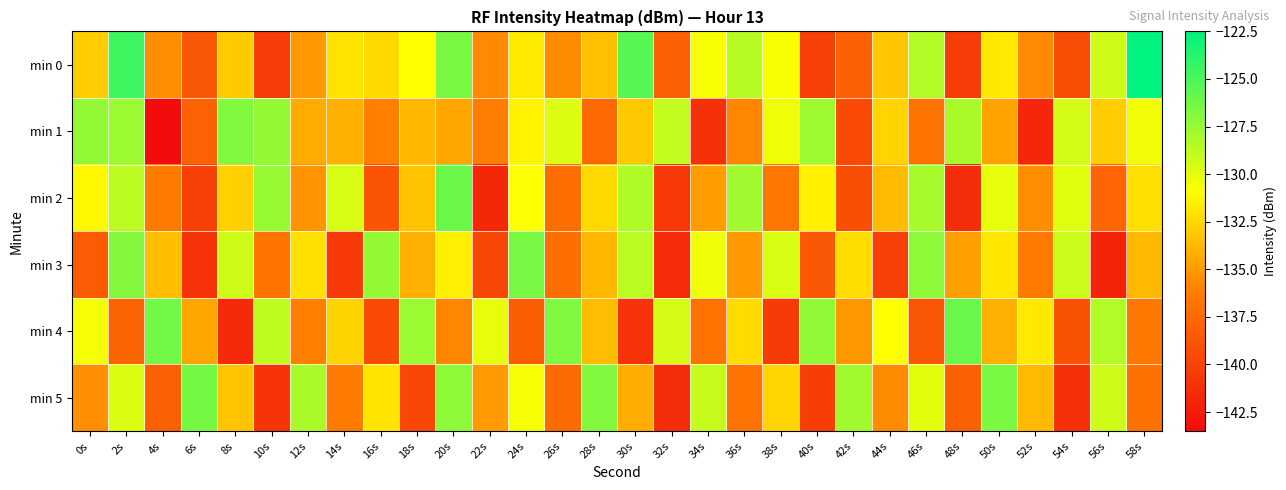

Reading right to left, what are all the values shown in this chart?

min 0: 58s=-122.6	56s=-129.3	54s=-139.4	52s=-135.8	50s=-131.8	48s=-140.4	46s=-128.3	44s=-133.2	42s=-138.1	40s=-140.2	38s=-130.8	36s=-128.5	34s=-130.8	32s=-138.1	30s=-125.4	28s=-133.4	26s=-135.7	24s=-131.7	22s=-135.7	20s=-126.6	18s=-130.9	16s=-132.5	14s=-132.0	12s=-135.1	10s=-140.4	8s=-133.0	6s=-138.6	4s=-135.6	2s=-124.6	0s=-133.0
min 1: 58s=-130.5	56s=-133.0	54s=-129.4	52s=-141.8	50s=-134.7	48s=-128.1	46s=-136.9	44s=-132.6	42s=-139.5	40s=-127.7	38s=-130.3	36s=-135.8	34s=-141.2	32s=-128.9	30s=-133.1	28s=-137.6	26s=-129.8	24s=-131.4	22s=-136.2	20s=-134.5	18s=-133.9	16s=-136.1	14s=-134.1	12s=-134.4	10s=-127.4	8s=-126.8	6s=-138.0	4s=-143.4	2s=-127.6	0s=-127.4
min 2: 58s=-132.2	56s=-137.8	54s=-129.9	52s=-135.6	50s=-130.1	48s=-141.3	46s=-128.0	44s=-133.7	42s=-139.2	40s=-131.5	38s=-136.7	36s=-127.8	34s=-134.9	32s=-140.6	30s=-128.3	28s=-132.5	26s=-137.2	24s=-130.8	22s=-141.7	20s=-126.1	18s=-133.4	16s=-138.9	14s=-129.6	12s=-135.3	10s=-127.5	8s=-132.8	6s=-140.1	4s=-136.4	2s=-128.7	0s=-131.2
min 3: 58s=-133.8	56s=-142.0	54s=-129.2	52s=-136.5	50s=-131.9	48s=-134.8	46s=-127.1	44s=-140.2	42s=-132.3	40s=-138.6	38s=-129.7	36s=-135.1	34s=-130.4	32s=-141.5	30s=-128.6	28s=-133.9	26s=-137.3	24s=-126.5	22s=-139.8	20s=-131.6	18s=-134.2	16s=-127.4	14s=-140.7	12s=-132.1	10s=-136.8	8s=-129.3	6s=-141.0	4s=-133.5	2s=-126.9	0s=-138.4
min 4: 58s=-136.6	56s=-128.4	54s=-139.0	52s=-131.8	50s=-134.1	48s=-126.0	46s=-138.7	44s=-130.9	42s=-135.2	40s=-127.3	38s=-140.5	36s=-132.4	34s=-137.0	32s=-129.5	30s=-141.1	28s=-133.6	26s=-126.7	24s=-138.3	22s=-130.2	20s=-135.8	18s=-127.6	16s=-139.4	14s=-132.7	12s=-136.1	10s=-128.8	8s=-141.6	6s=-134.5	4s=-126.3	2s=-137.9	0s=-130.6
min 5: 58s=-137.1	56s=-129.3	54s=-141.2	52s=-133.8	50s=-126.6	48s=-138.1	46s=-130.0	44s=-135.7	42s=-127.9	40s=-140.3	38s=-132.6	36s=-136.9	34s=-129.0	32s=-141.4	30s=-134.3	28s=-126.8	26s=-137.5	24s=-130.7	22s=-135.0	20s=-127.2	18s=-139.7	16s=-132.0	14s=-136.4	12s=-128.1	10s=-140.9	8s=-133.3	6s=-126.4	4s=-138.2	2s=-129.8	0s=-135.5